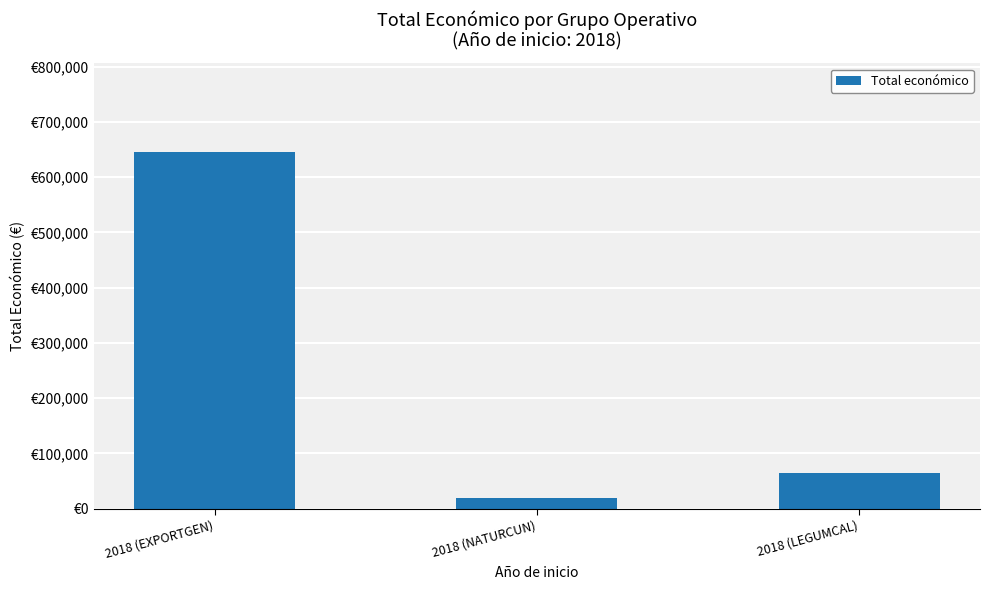

Rank the categories by value from highest to lowest.

2018 (EXPORTGEN), 2018 (LEGUMCAL), 2018 (NATURCUN)